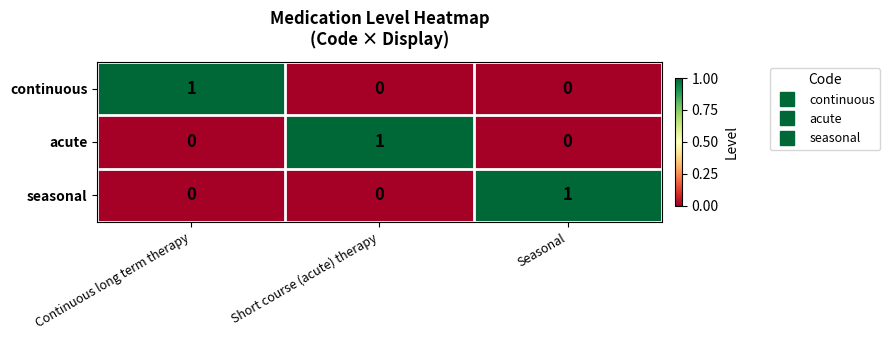

Is the value of acute at Short course (acute) therapy greater than the value of seasonal at Continuous long term therapy?

Yes